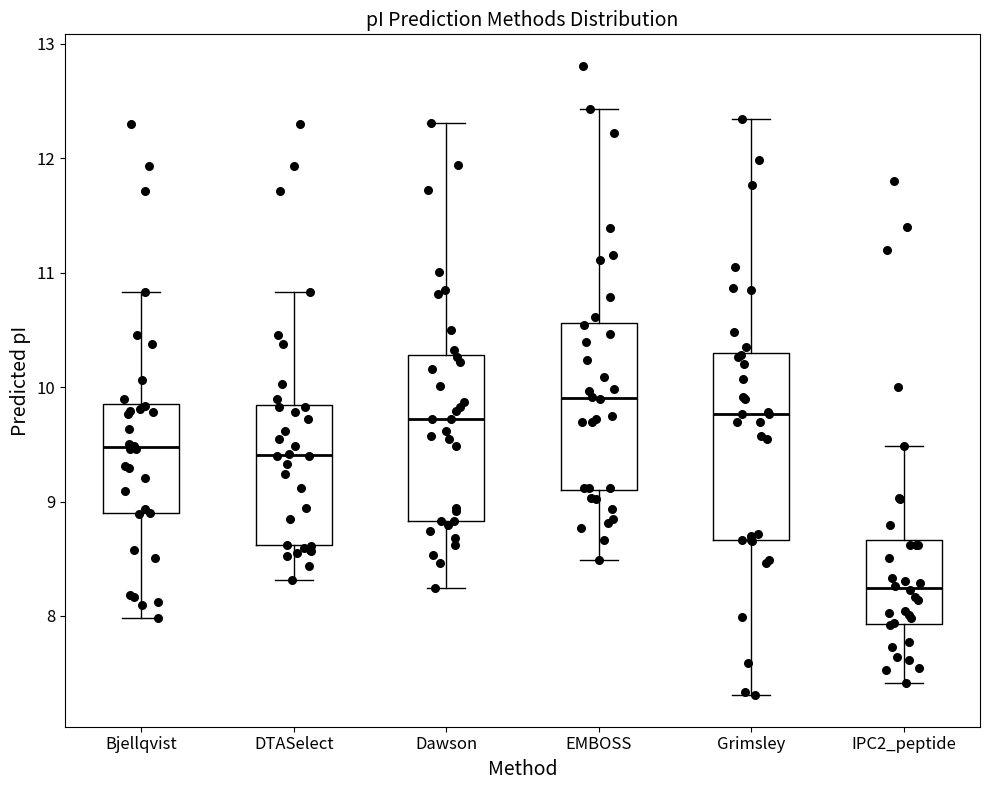

Where does the median line of the box for Bjellqvist sit on the y-axis? The values are not printed on the chart, so give them approximately, as read against the axis.

9.5